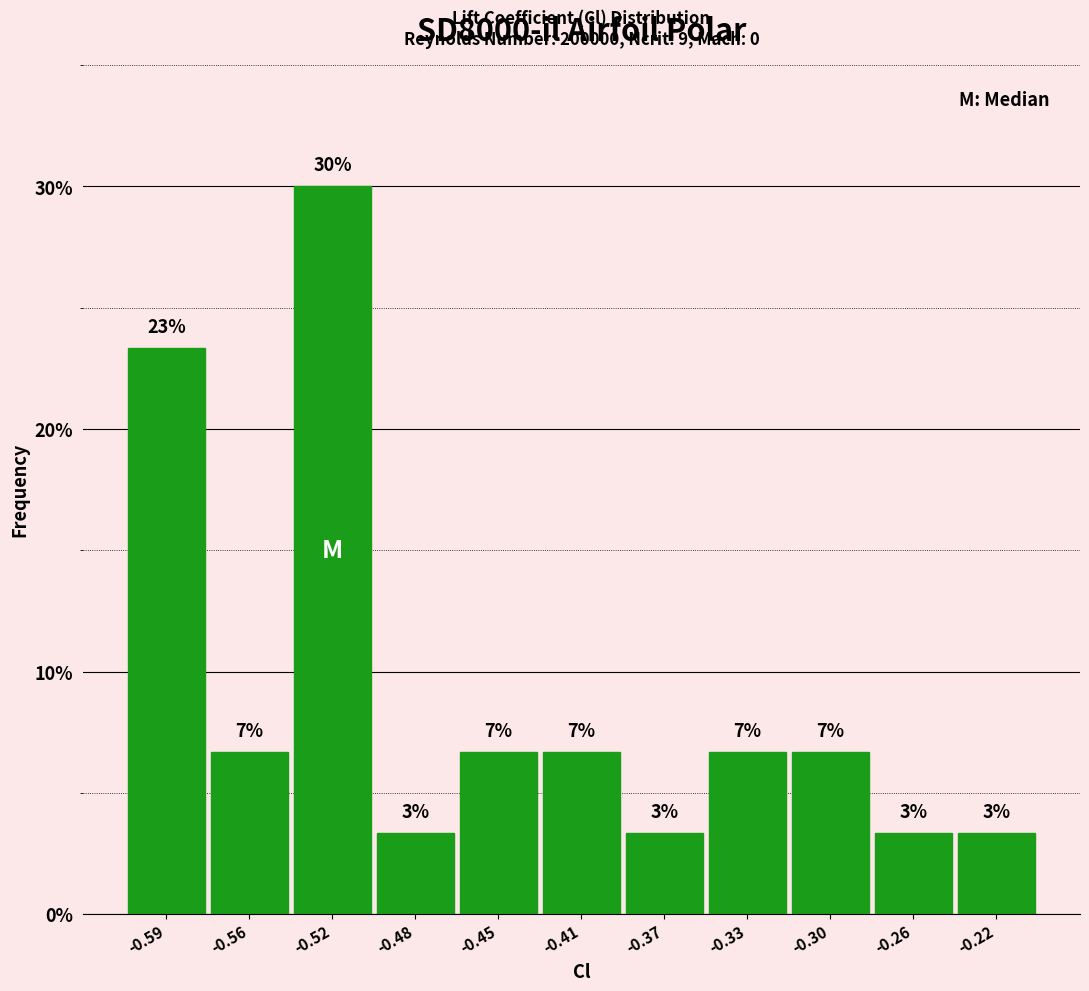

How many bars are there in total?

11